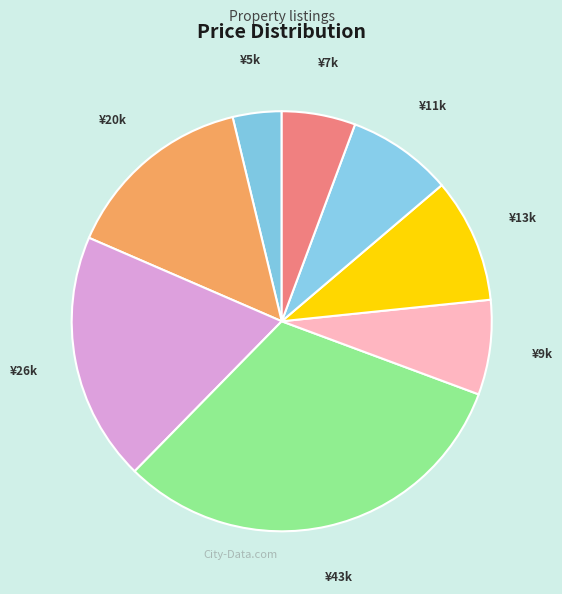

Count the number of slices in the pie.

8